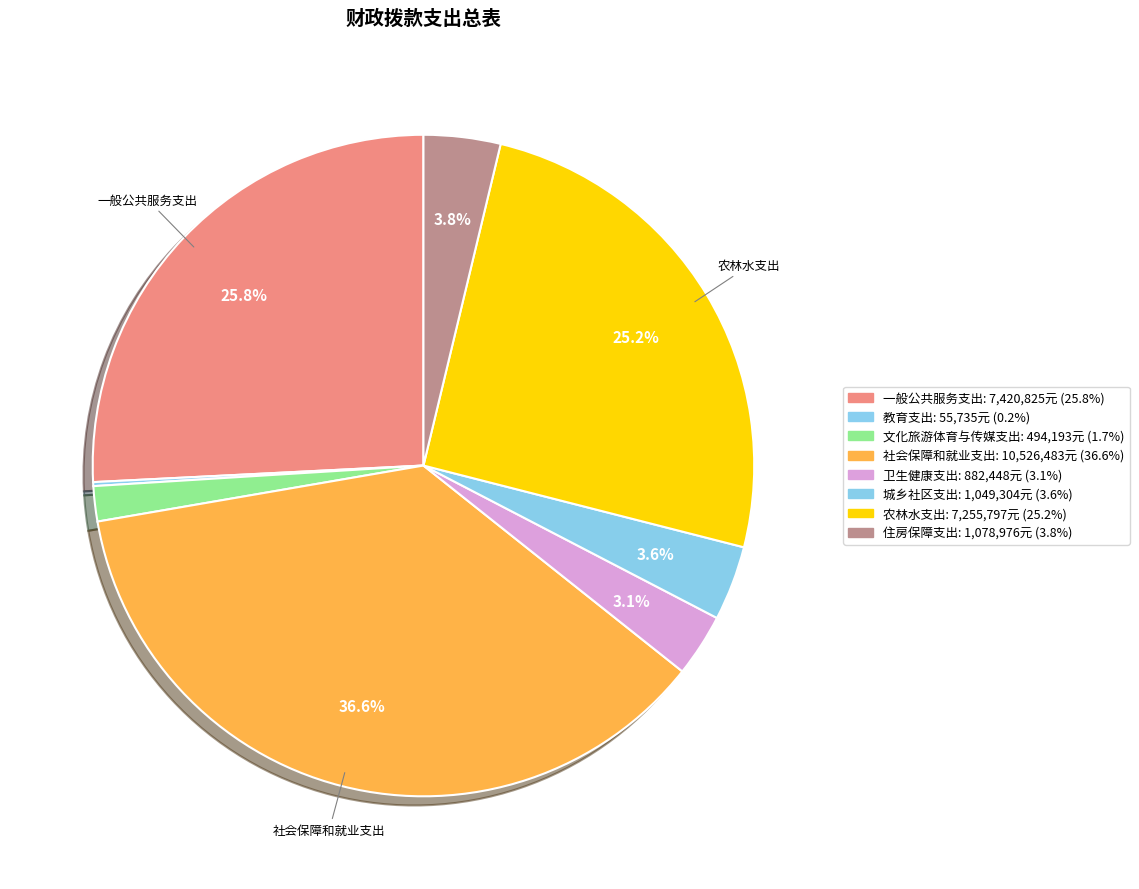

The 卫生健康支出 slice represents 1% of the pie. True or false?

False